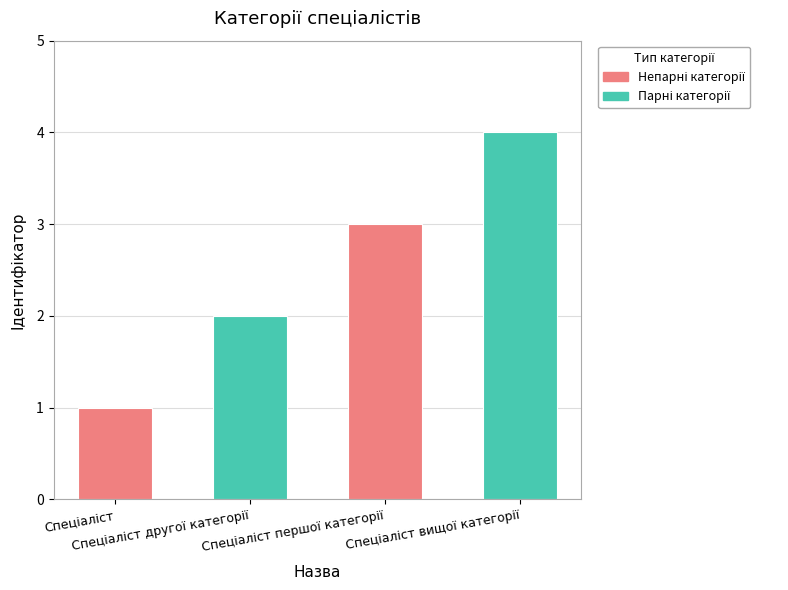

What is the value of the 4th bar from the left?

4